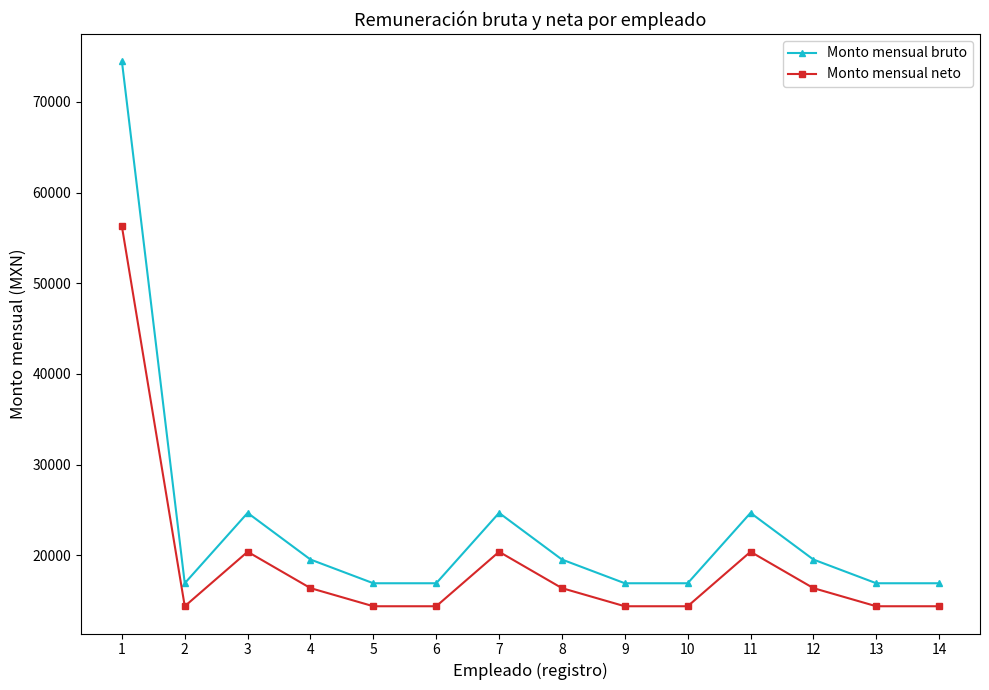

What is the average value of the Monto mensual neto series?

19085